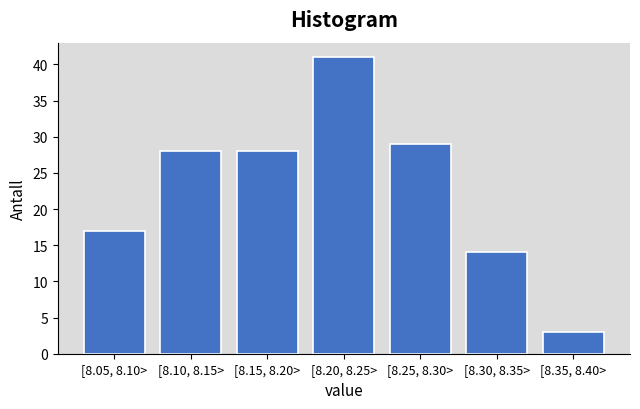

Reading left to right, what are all the values shown in this chart?

[8.05, 8.10>=17	[8.10, 8.15>=28	[8.15, 8.20>=28	[8.20, 8.25>=41	[8.25, 8.30>=29	[8.30, 8.35>=14	[8.35, 8.40>=3